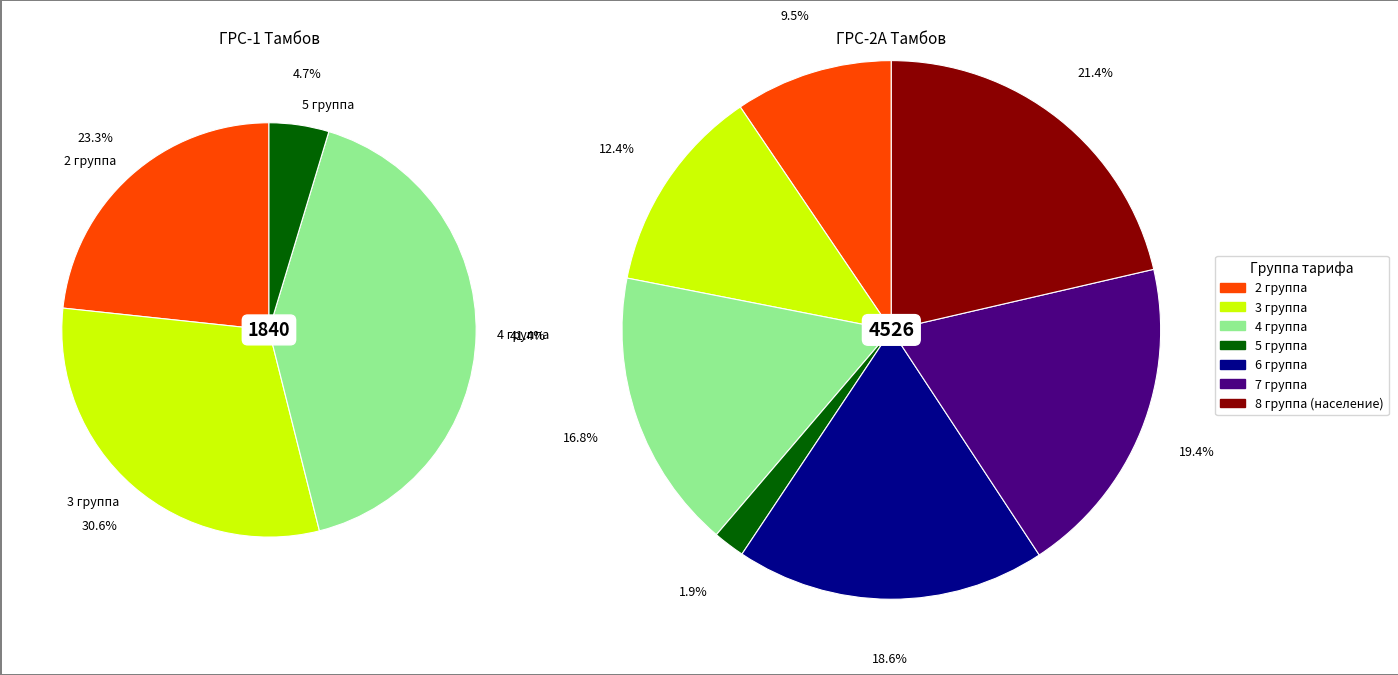

How many segments does this pie chart have?

7